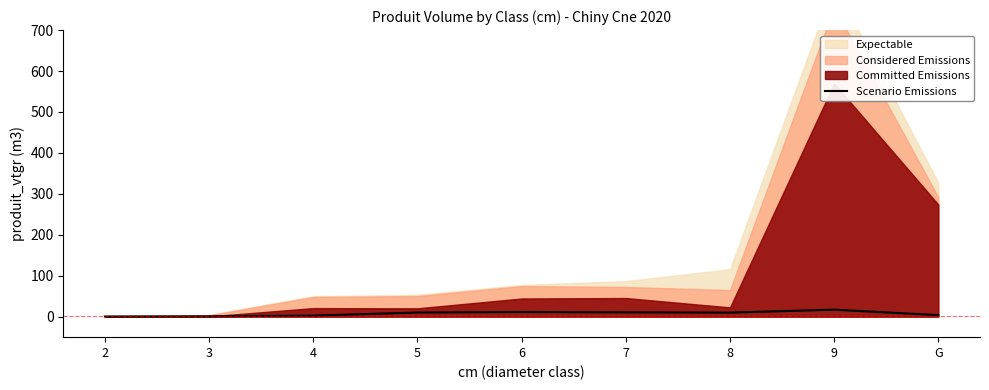

How many lines are shown in the chart?

1